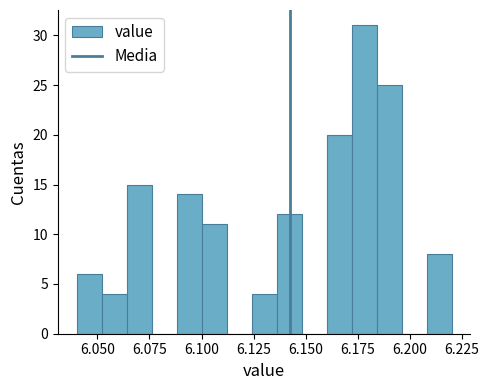

Around what value on the x-axis is the tallest bar? Give the approximate position of its centre, as read against the axis.

6.180